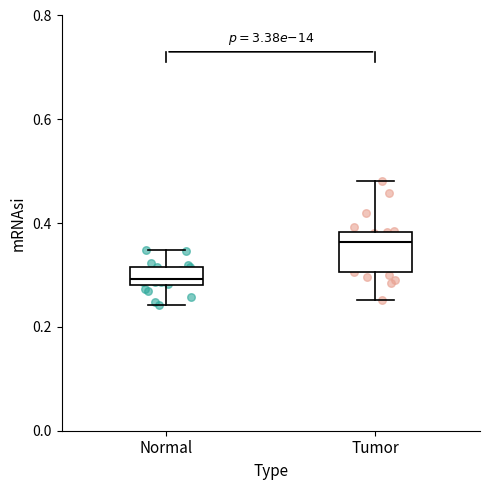

Comparing the boxes themselves (not the whiskers), which one is the tallest?

Tumor